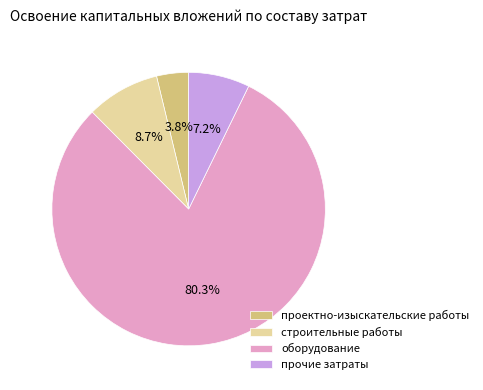

To the nearest percent, what percentage of the pie is оборудование?

80%